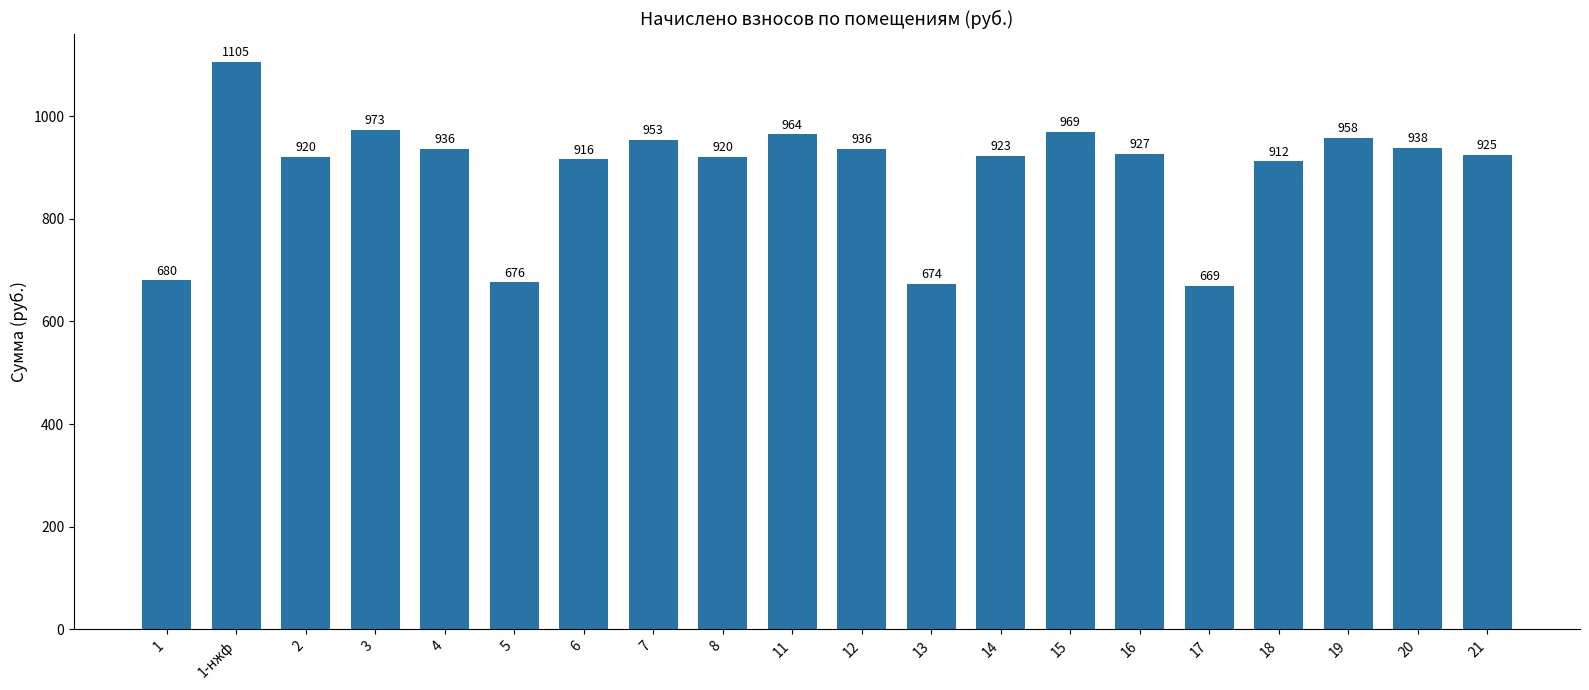

At which category does the chart reach its peak across all series?

1-нжф